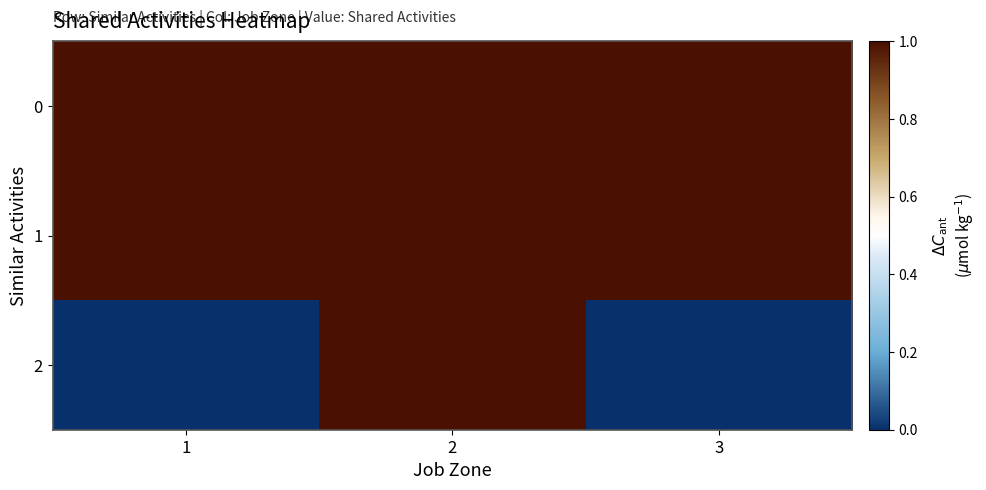

Reading right to left, transcribe all the data shown in this chart.

0: 3=1	2=1	1=1
1: 3=1	2=1	1=1
2: 3=0	2=1	1=0